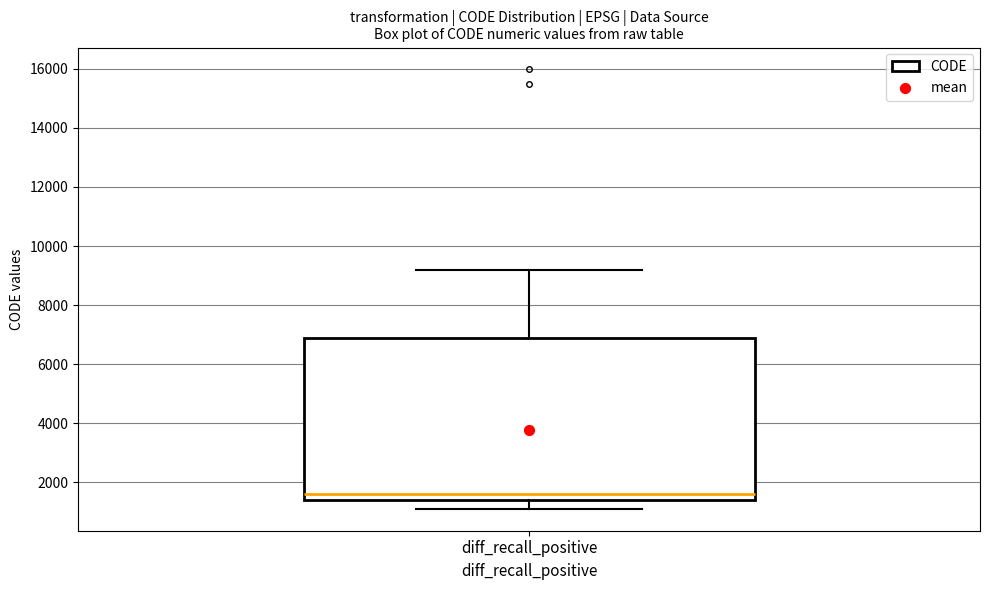

Read this box plot against the y-axis: the position of the median line, the range covered by the box, and the ends of both whiskers. The values are not printed on the chart, so give them approximately, as read against the axis.

median 1600, box 1400 to 6800, whiskers 1200 to 9200